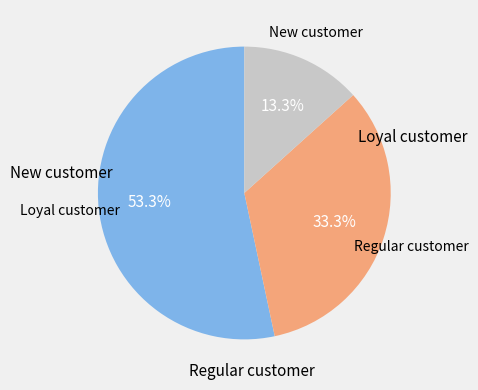

To the nearest percent, what is the difference between the largest and smallest slice percentages?

40%